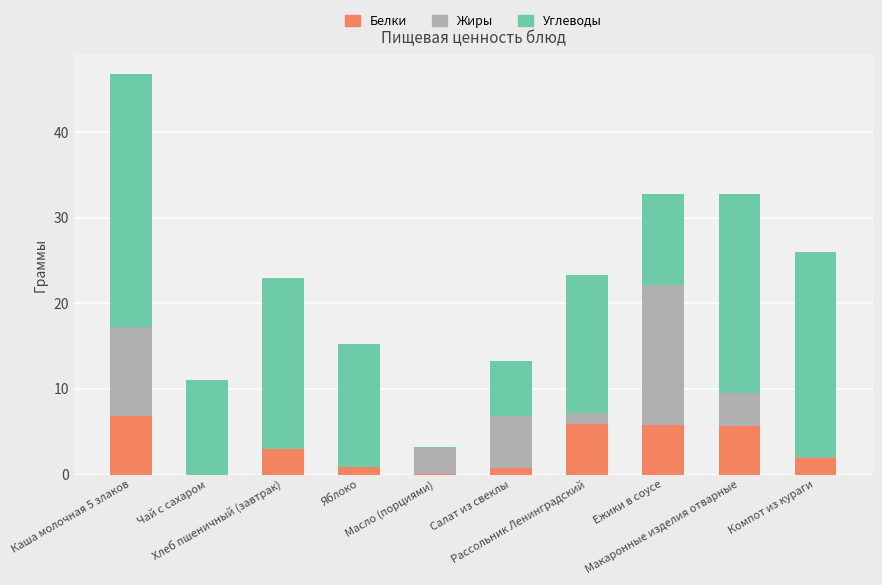

Are the bars horizontal?

No